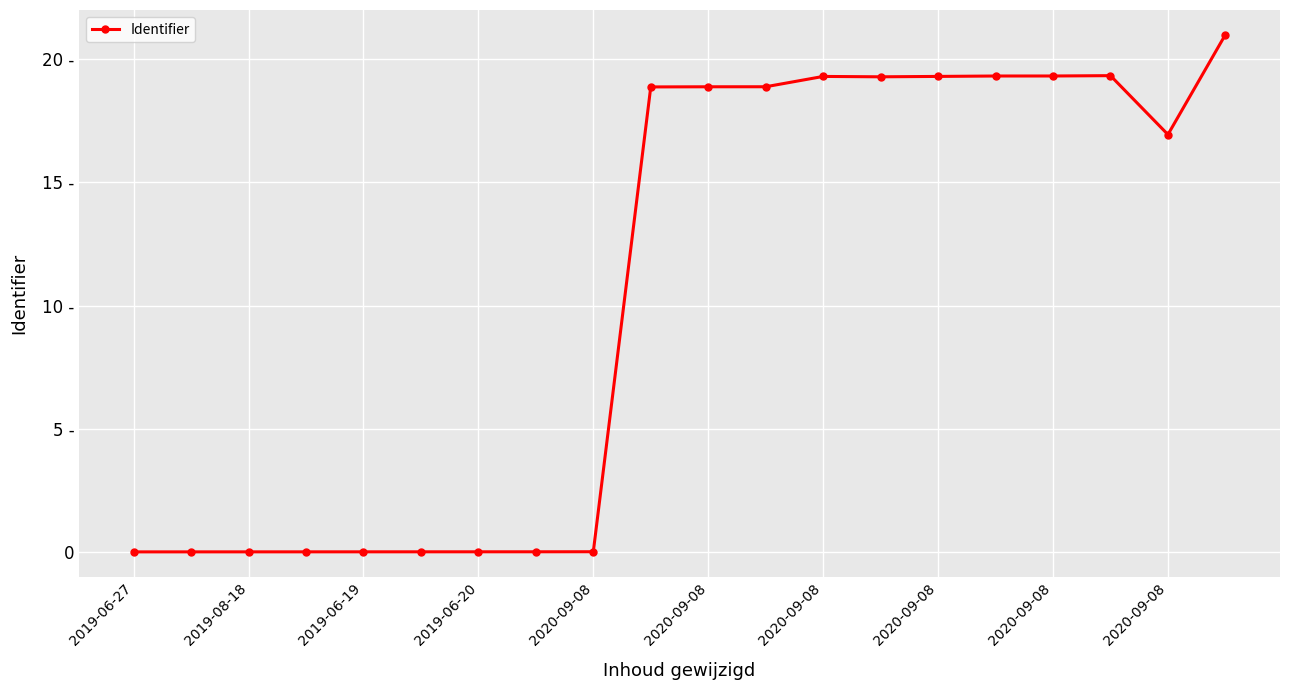

Does the chart have visible grid lines?

Yes